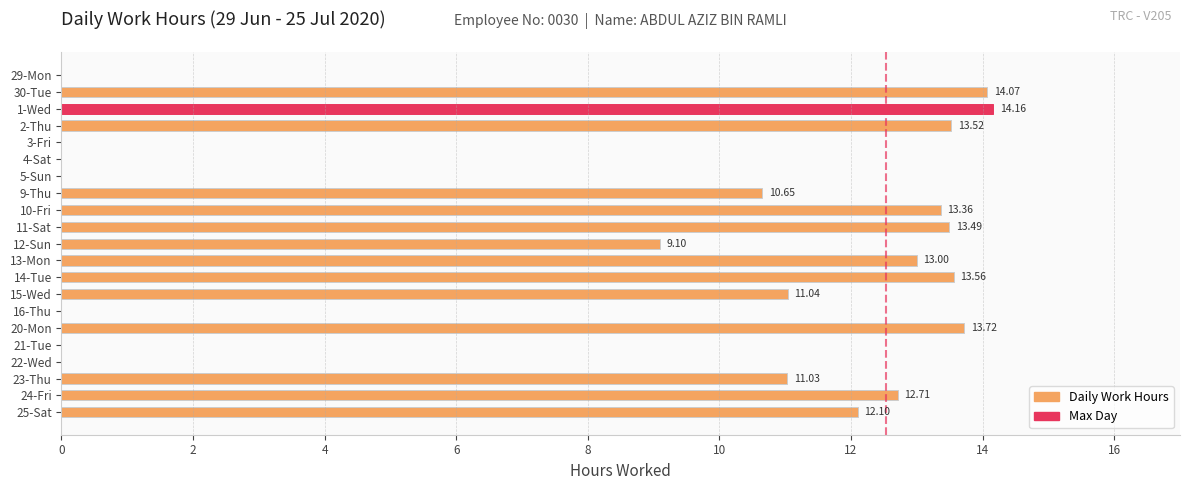

How many data points does each series have?

21